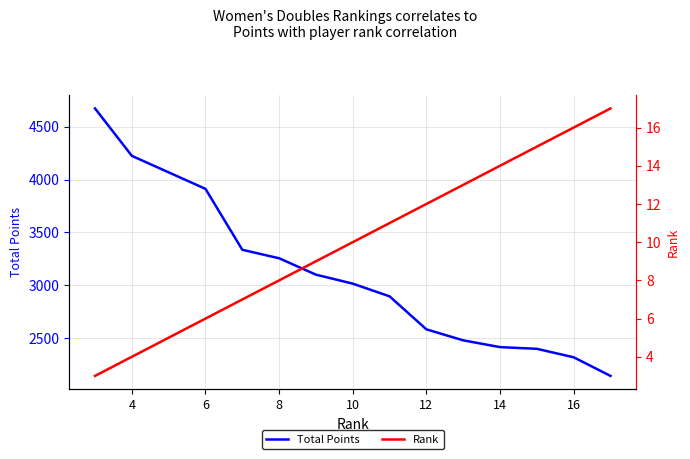

Is the value of Rank at 10 greater than the value of Total Points at 6?

No